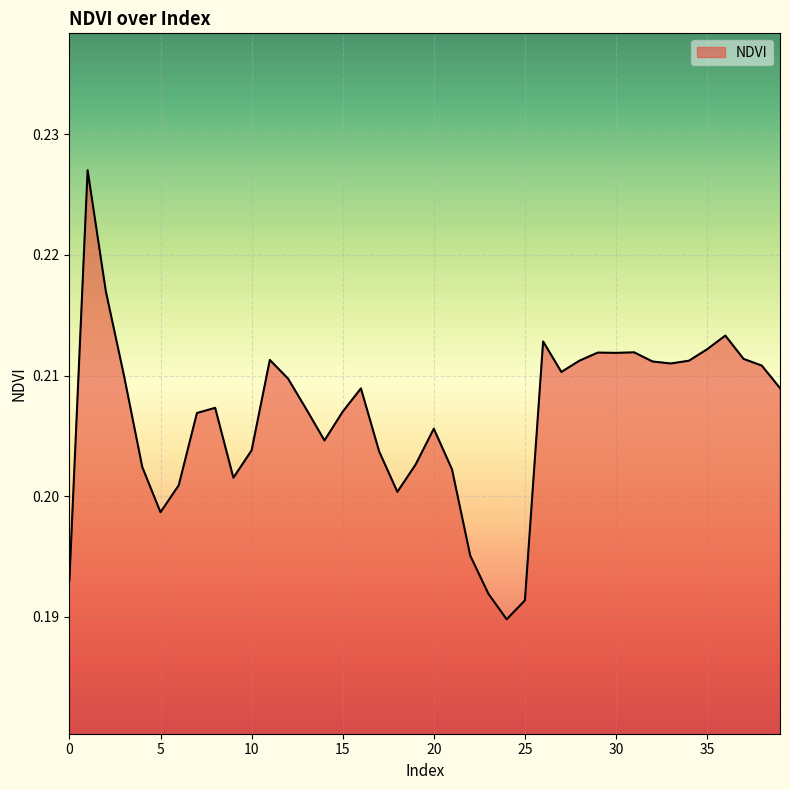

At which category does the chart reach its minimum across all series?

24